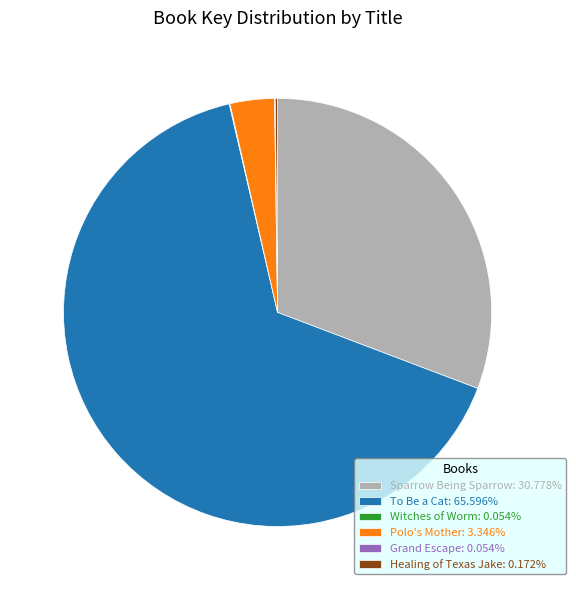

Does To Be a Cat: 65.596% account for over 50% of the chart?

Yes